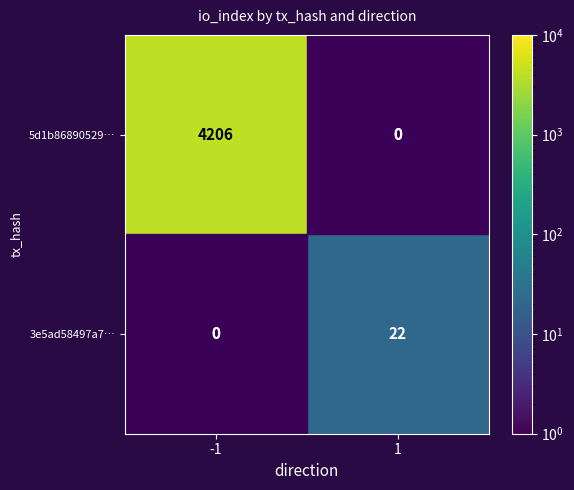

Is the value of 5d1b86890529… at -1 greater than the value of 3e5ad58497a7… at 1?

Yes